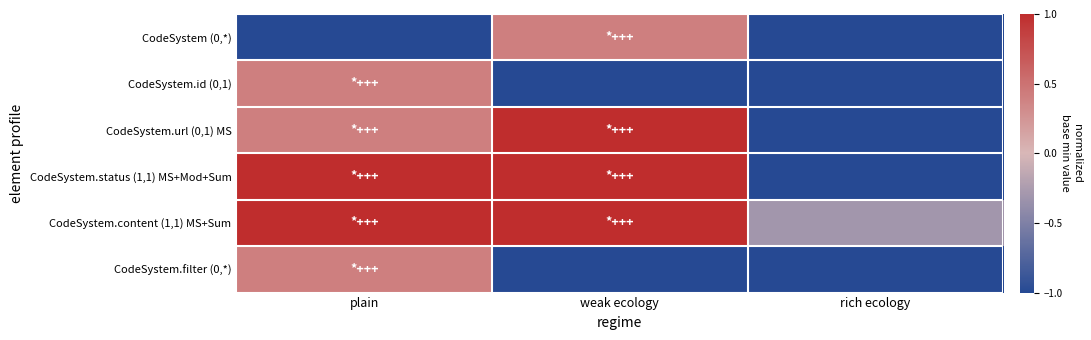

Reading left to right, transcribe all the data shown in this chart.

CodeSystem (0,*): plain=-1.0	weak ecology=0.4	rich ecology=-1.0
CodeSystem.id (0,1): plain=0.4	weak ecology=-1.0	rich ecology=-1.0
CodeSystem.url (0,1) MS: plain=0.4	weak ecology=1.0	rich ecology=-1.0
CodeSystem.status (1,1) MS+Mod+Sum: plain=1.0	weak ecology=1.0	rich ecology=-1.0
CodeSystem.content (1,1) MS+Sum: plain=1.0	weak ecology=1.0	rich ecology=-0.3
CodeSystem.filter (0,*): plain=0.4	weak ecology=-1.0	rich ecology=-1.0